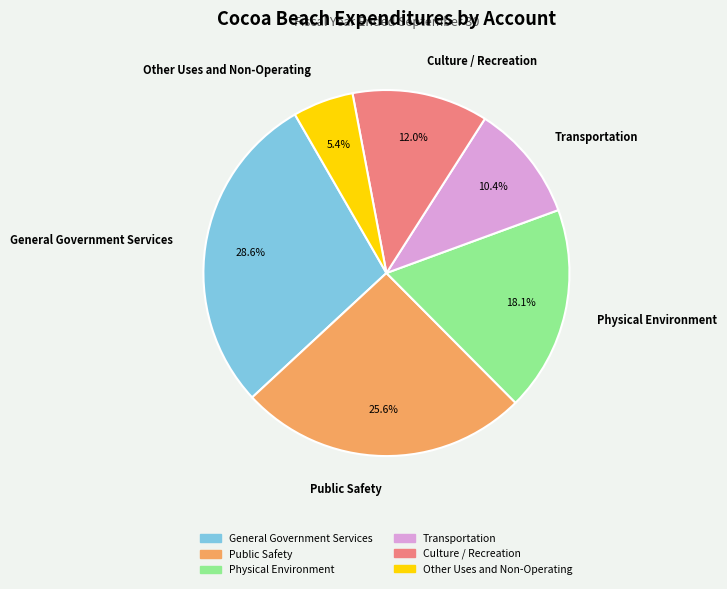

The Culture / Recreation slice represents 12% of the pie. True or false?

True